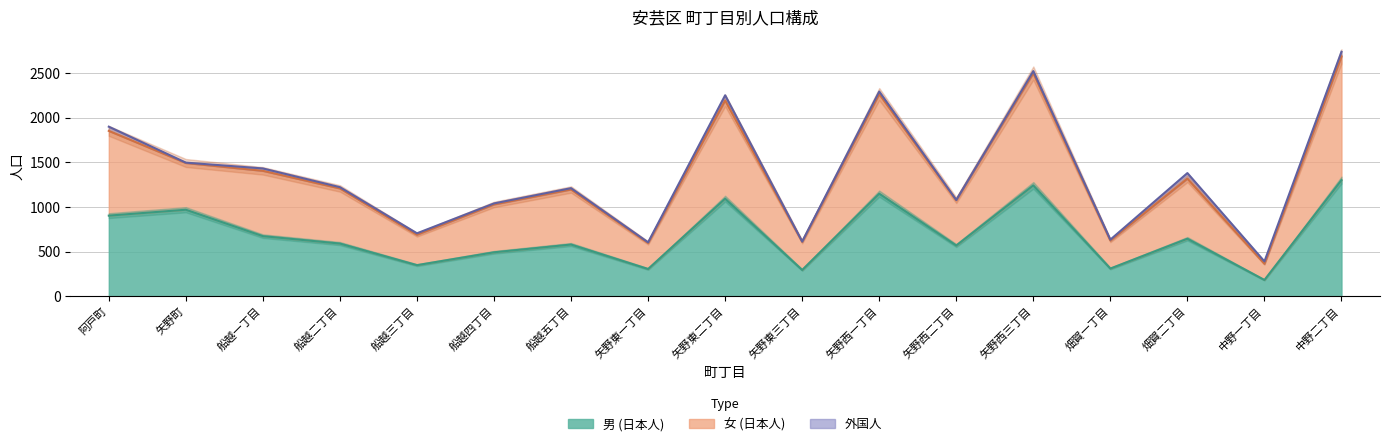

What is the sum of all 女 (日本人) values?

23533